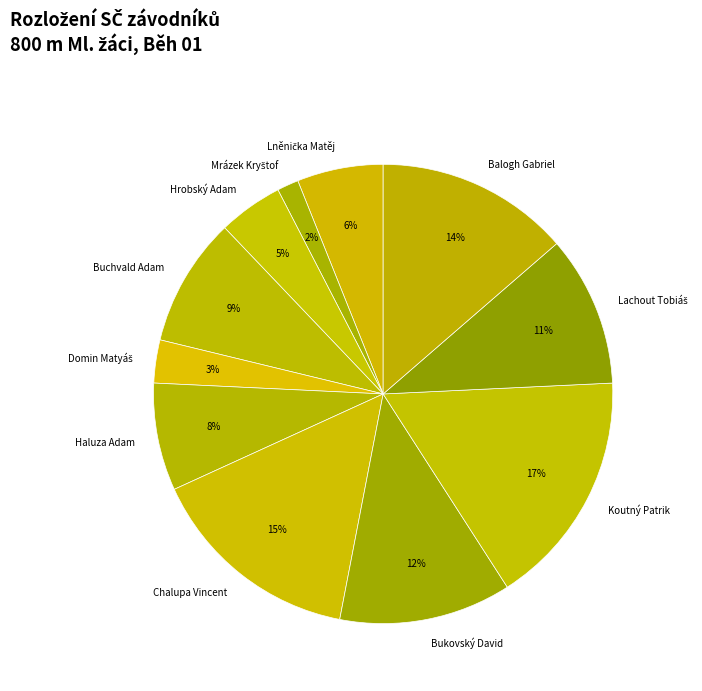

Count the number of slices in the pie.

11